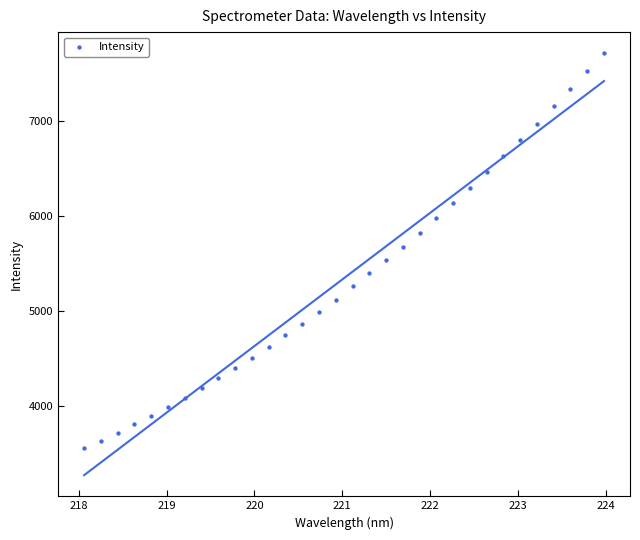

What is the range of Y values (max minus min)?

4170.2